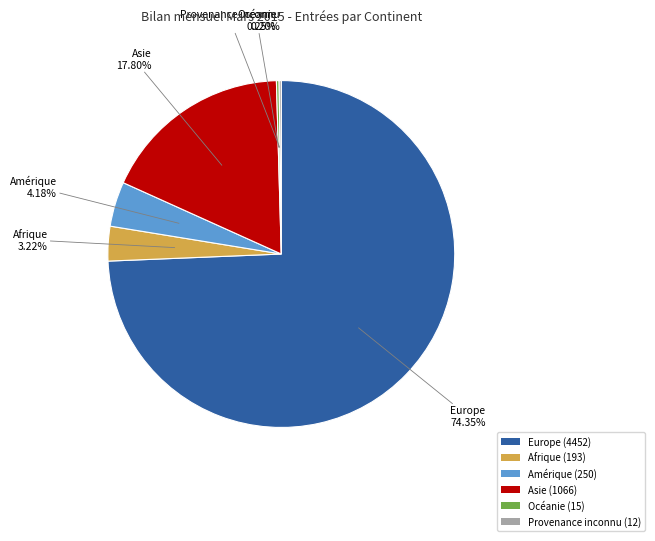

Is Afrique (193) the majority of the pie?

No